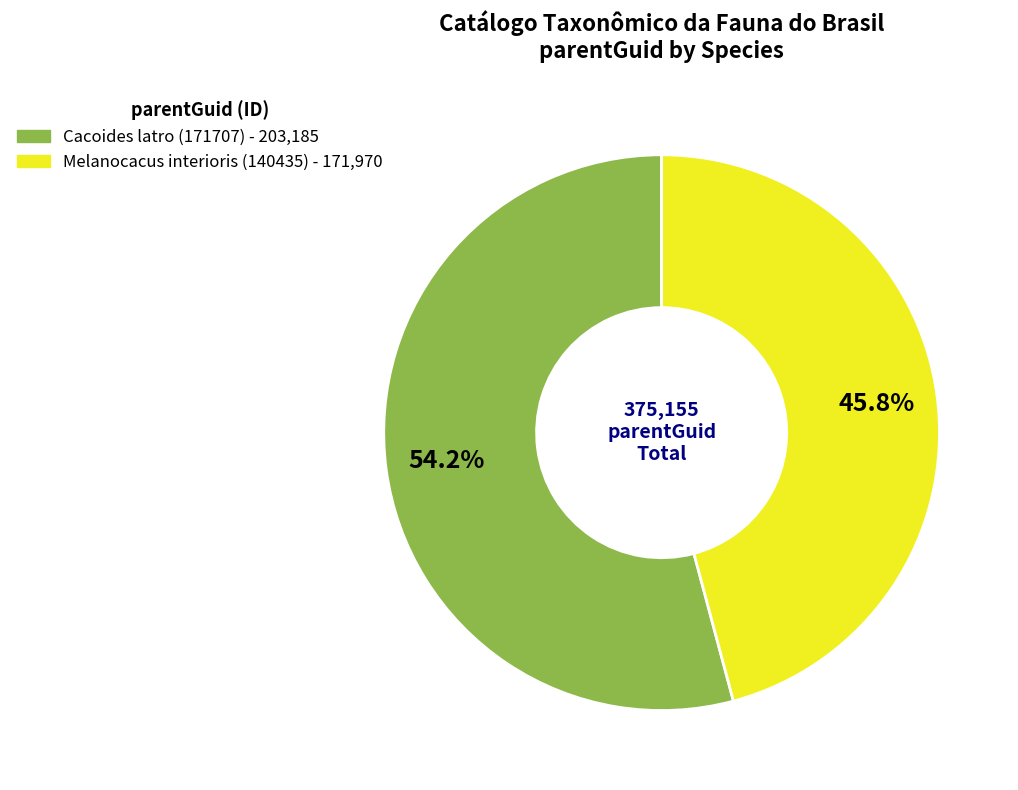

What is the total percentage of Melanocacus interioris (140435) and Cacoides latro (171707)?

100.0%